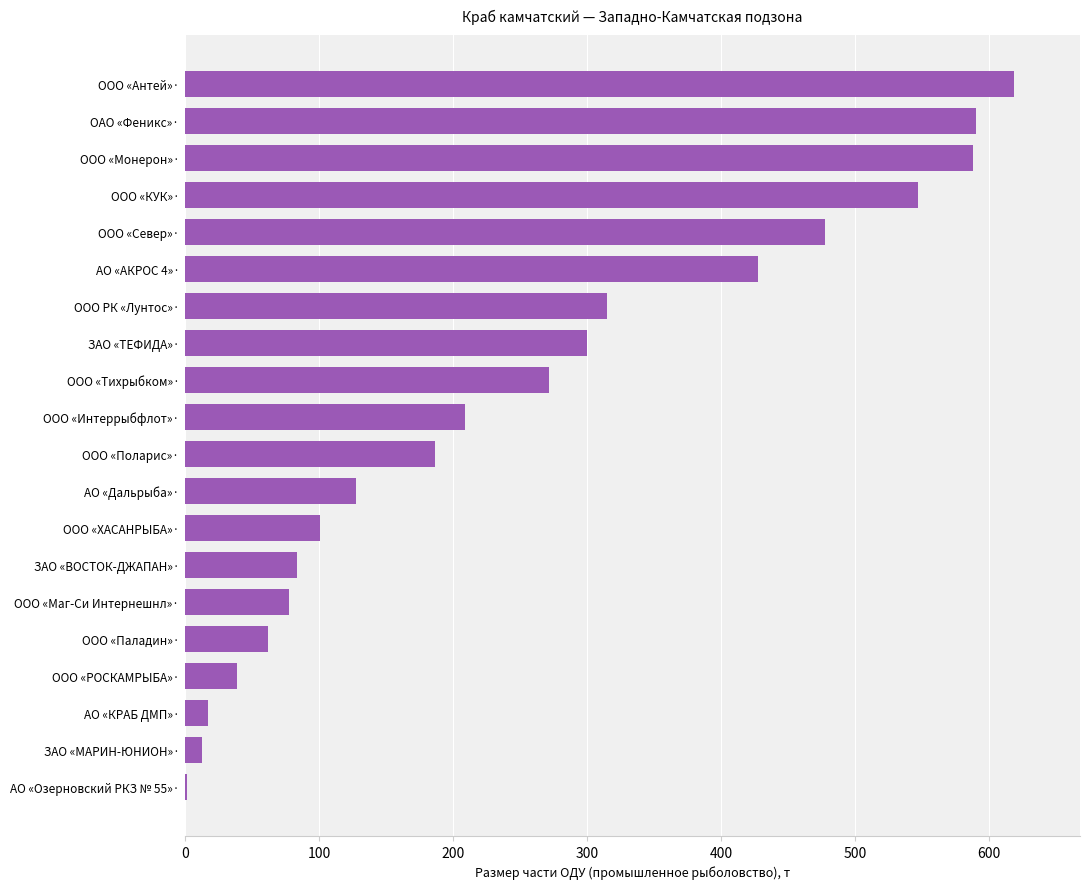

How many values exceed 209?

10